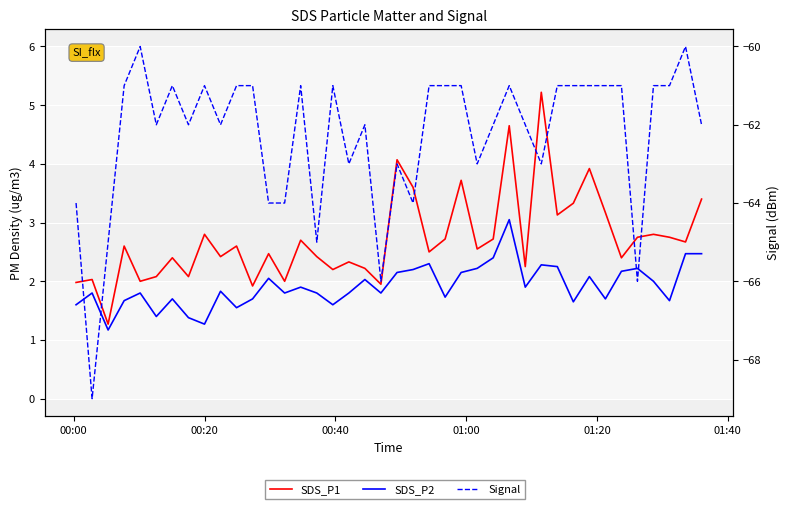

Which series has the largest total across all categories?

SDS_P1